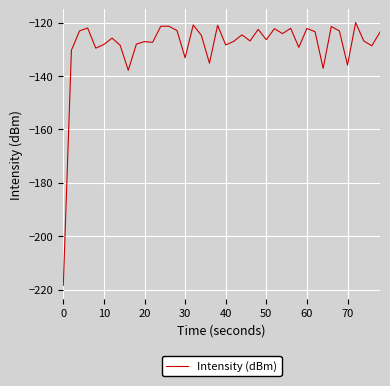

What is the smallest value displayed?

-218.4